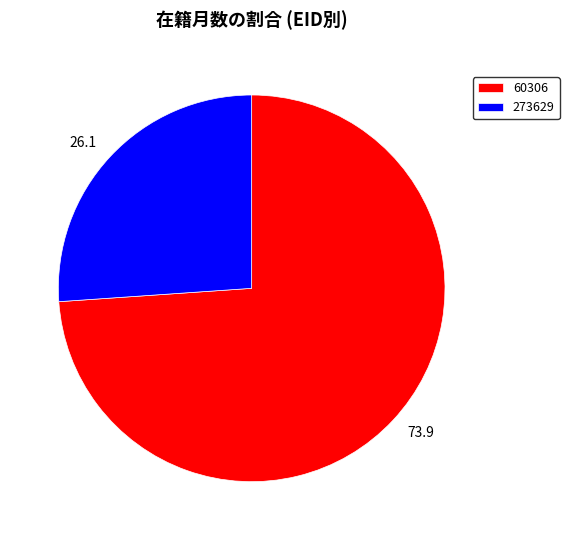

Which slice represents more than half of the pie?

60306